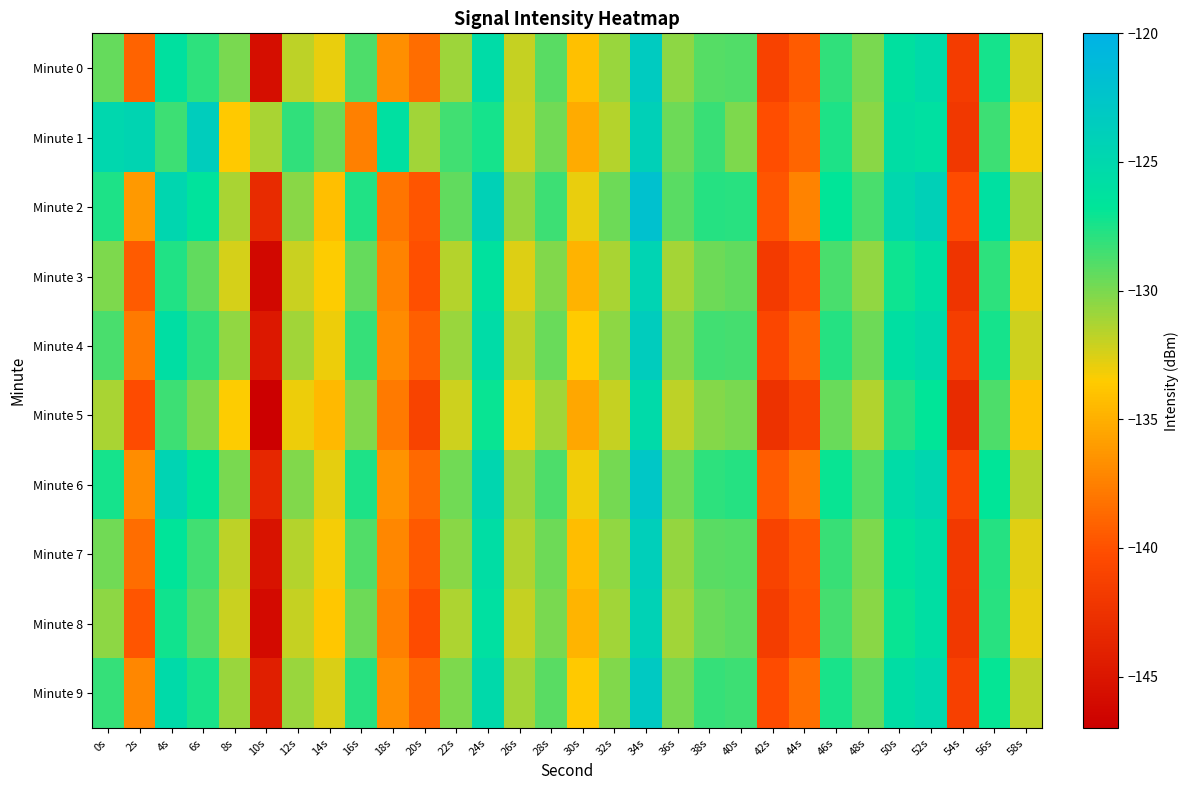

Between 8s and 54s, which series saw the biggest shift?

Minute 0